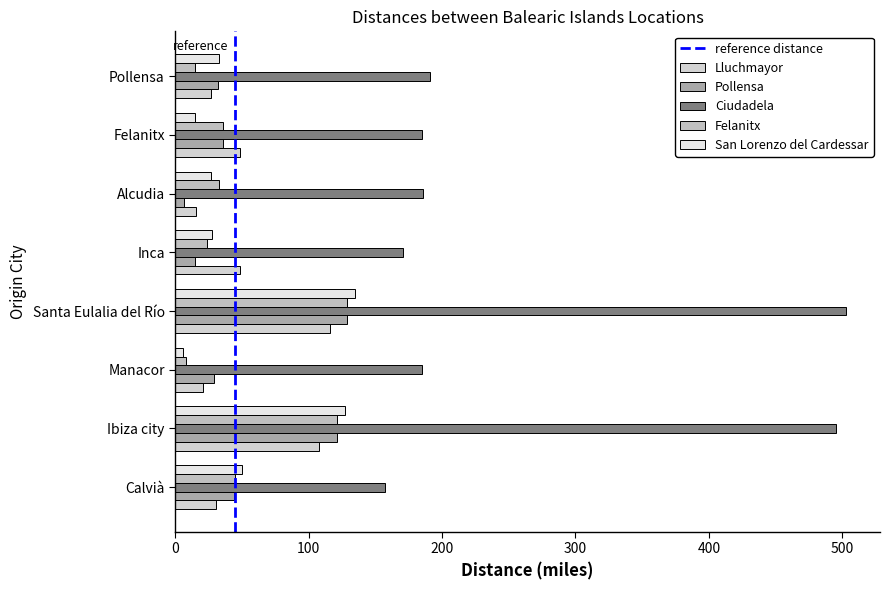

How many distinct data groups are displayed?

5